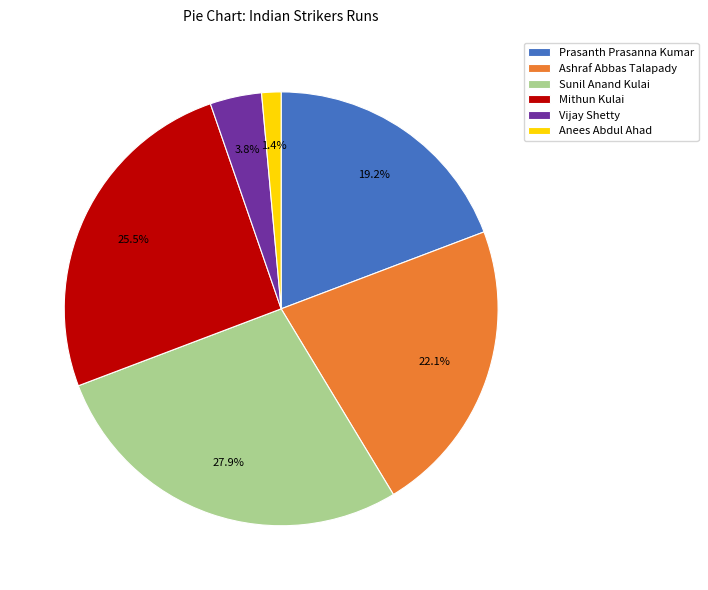

To the nearest percent, what is the difference between the Prasanth Prasanna Kumar and Vijay Shetty slice percentages?

15%